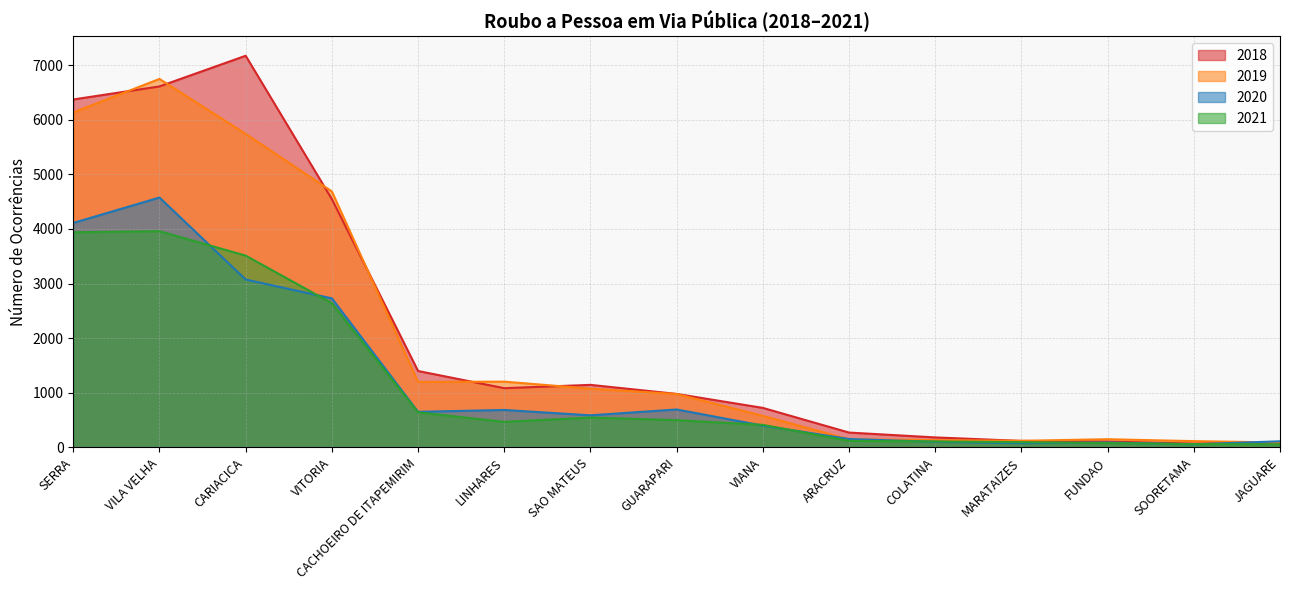

What is the label of the 4th point from the right?

MARATAIZES